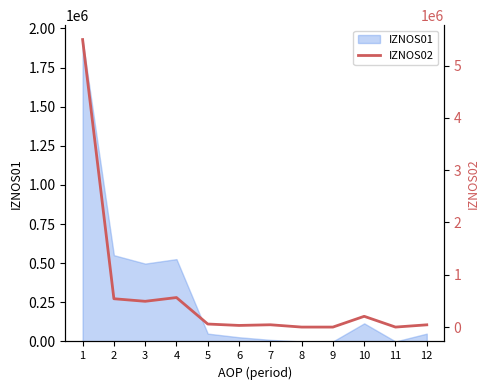

The chart shows a value of 54026.3 at 6. True or false?

False